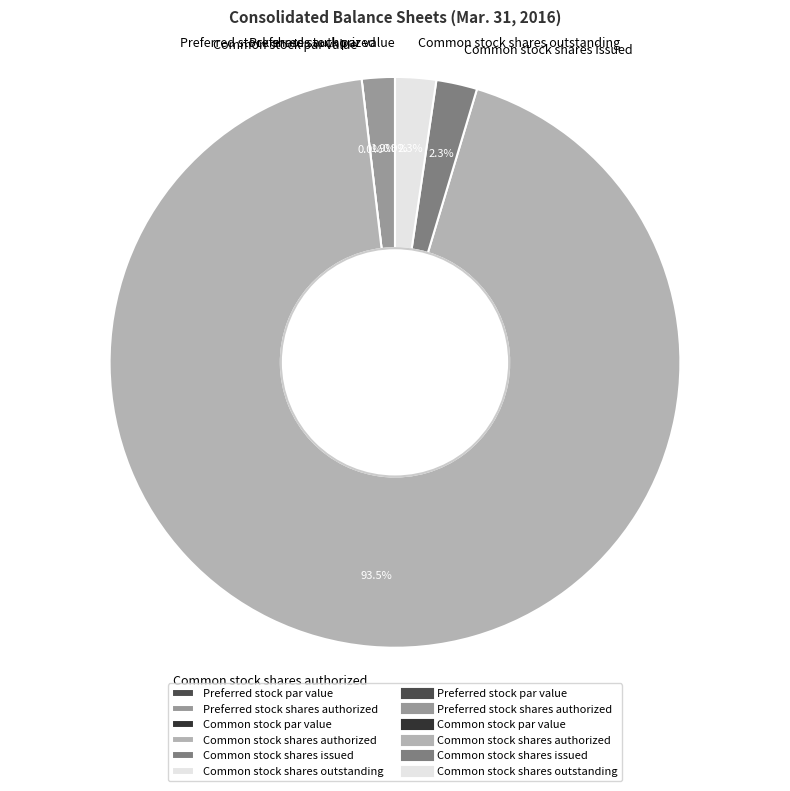

Is Preferred stock shares issued the majority of the pie?

No